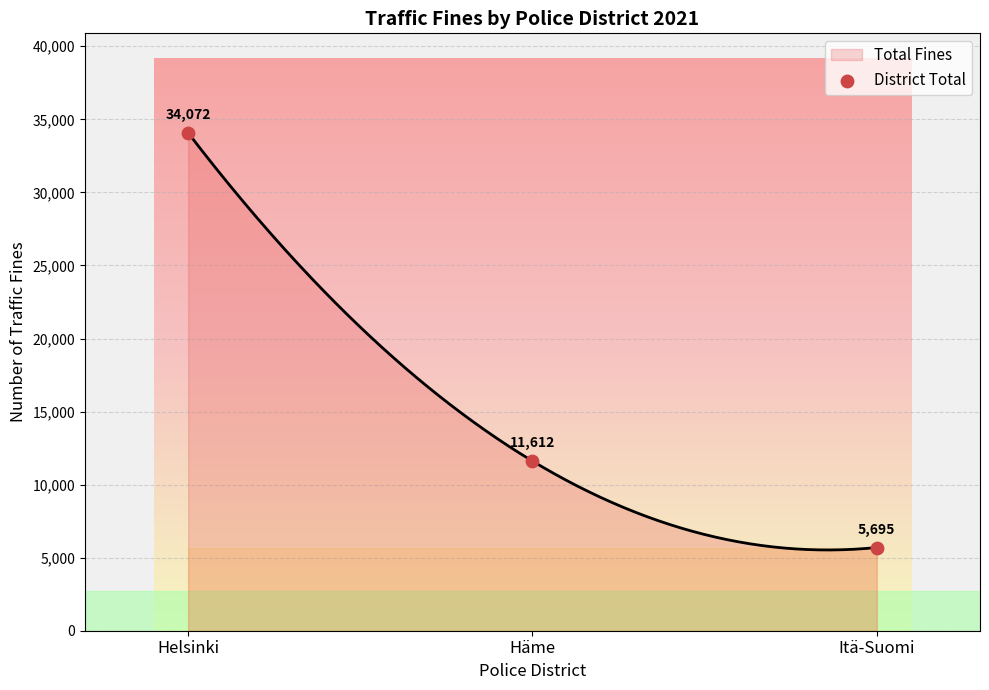

Between Itä-Suomi and Helsinki, which is larger?

Helsinki